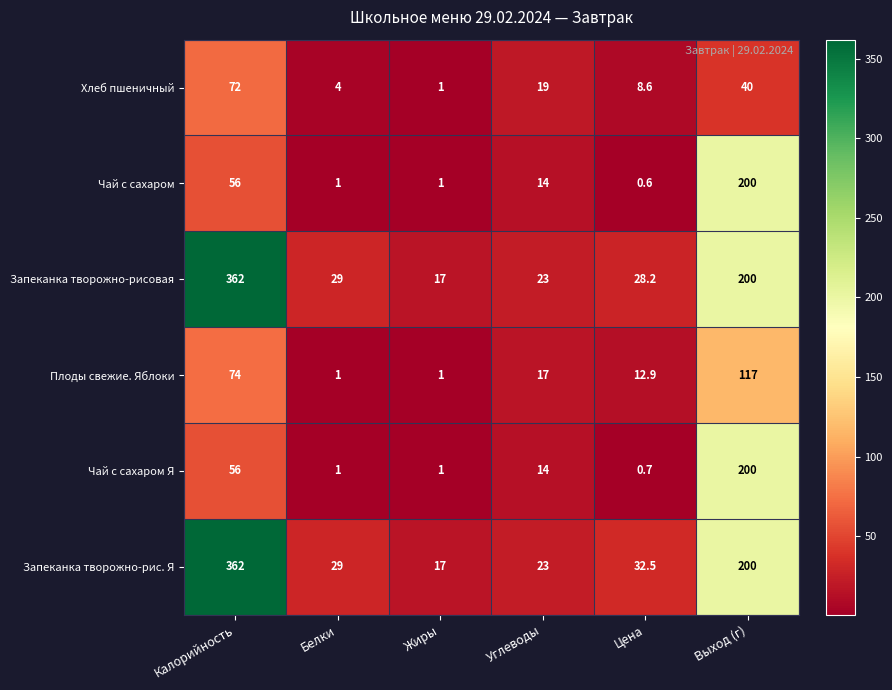

How many values in the Запеканка творожно-рис. Я series exceed 32?

3